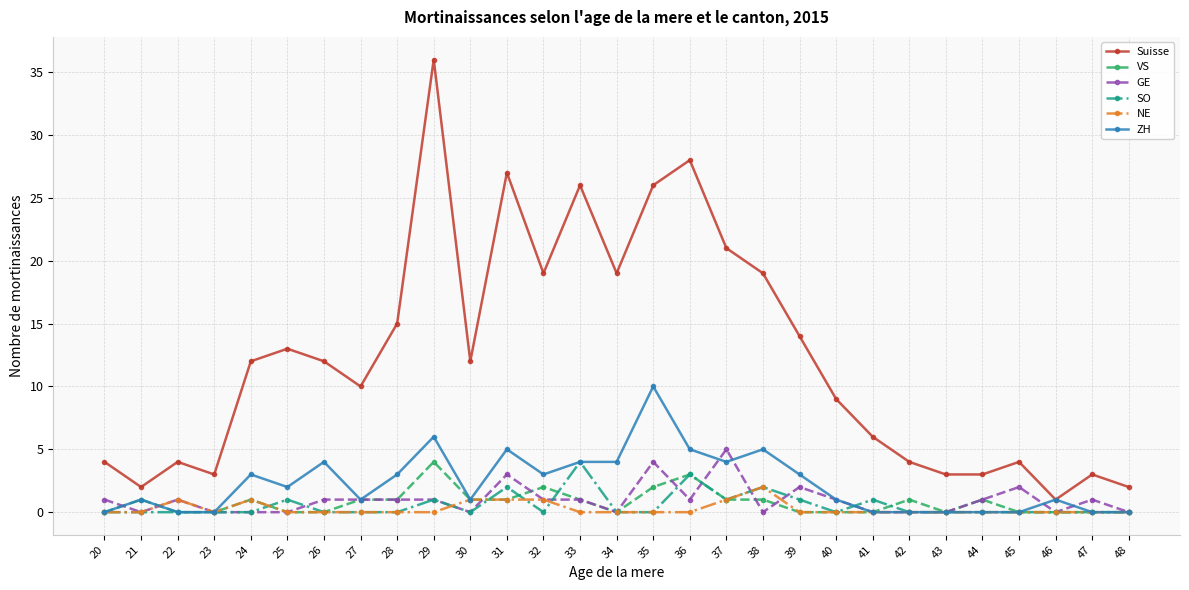

Where is the first local maximum for NE?

22